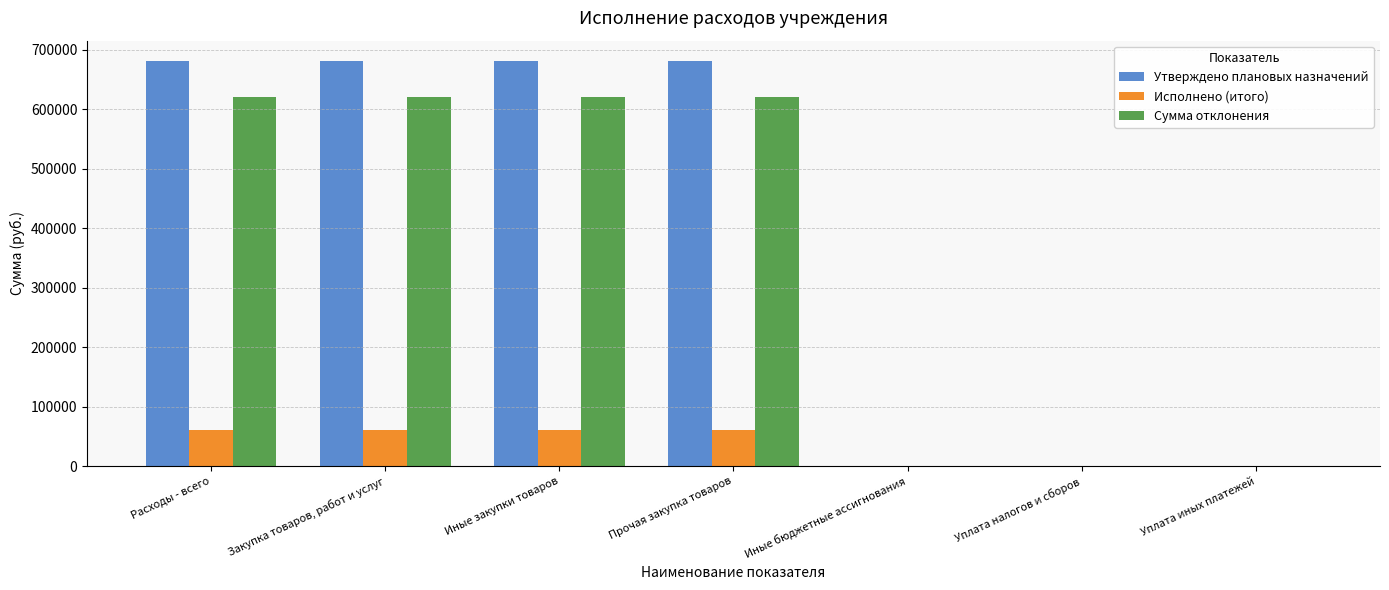

Which series has the largest total across all categories?

Утверждено плановых назначений